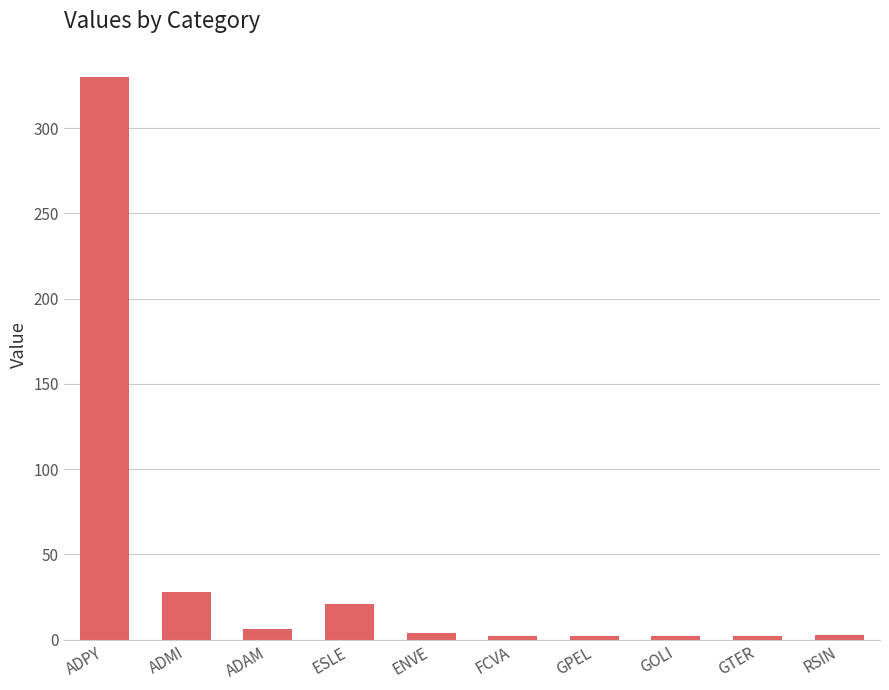

What is the greatest value displayed?

330